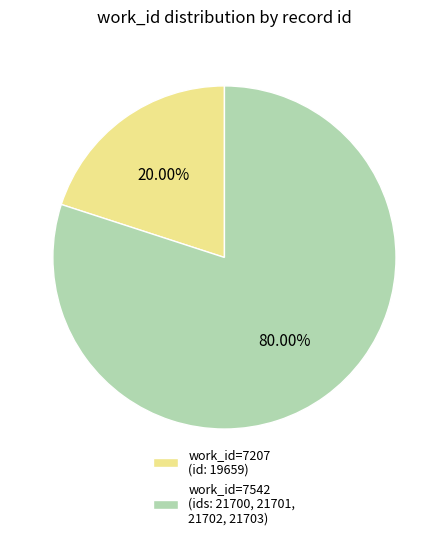

Is there a majority slice in this chart?

Yes